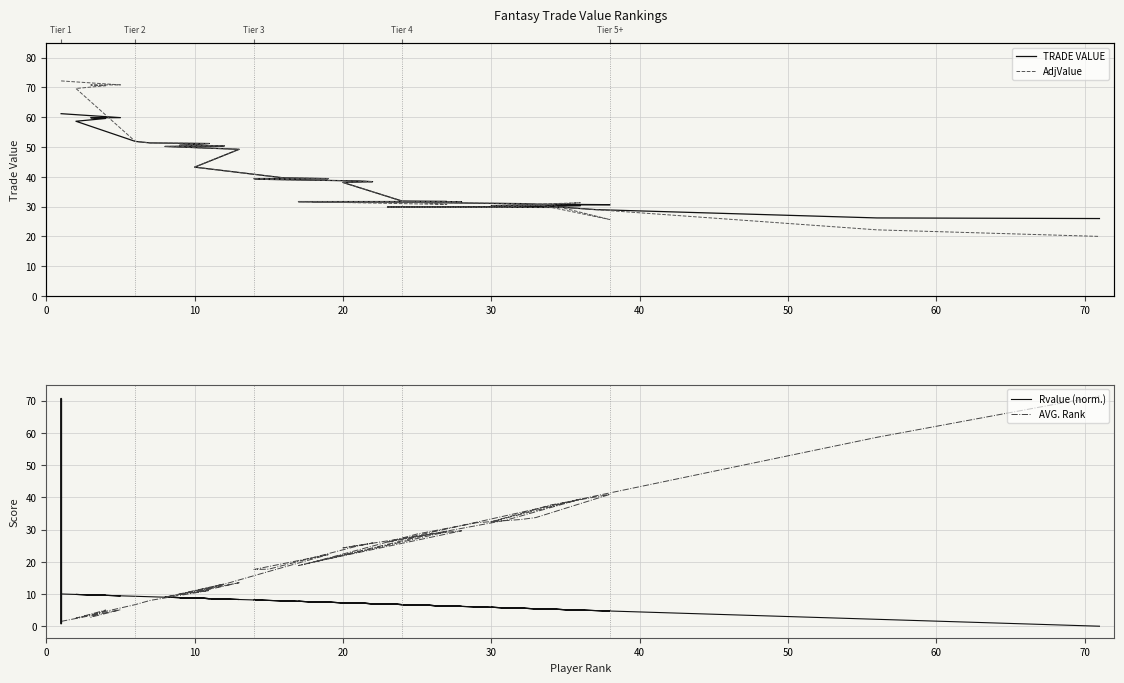

Which has a higher value, 20 or 10?

10